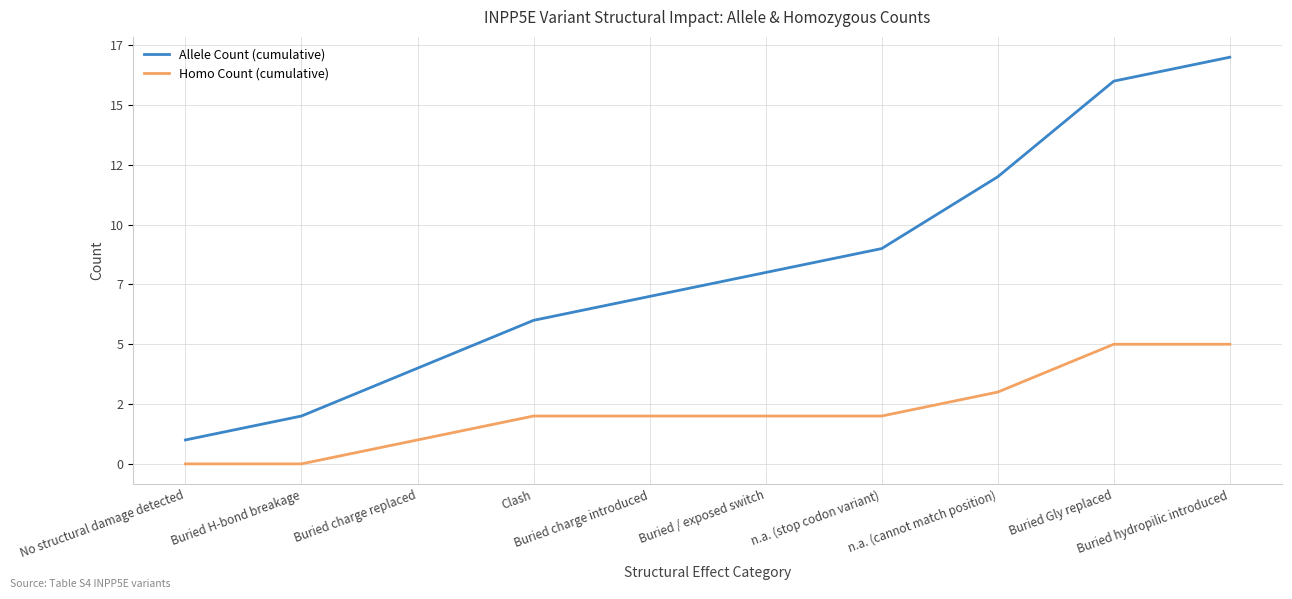

At Buried Gly replaced, list the series in order from largest to smallest.

Allele Count (cumulative), Homo Count (cumulative)